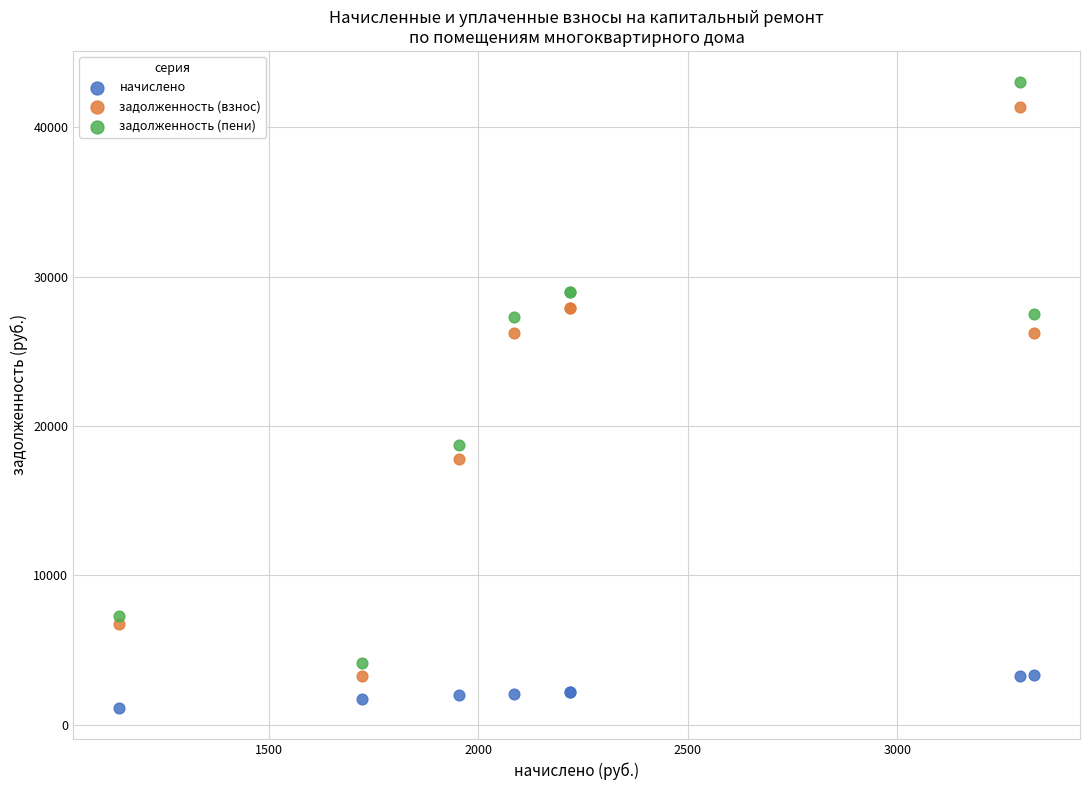

Across all series, what Y value is closest to 22088?

18757.8